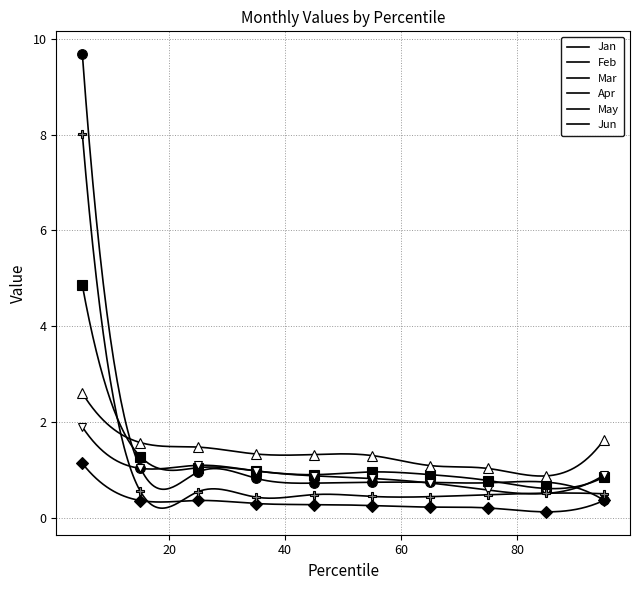

Where is the first local minimum for Jun?

pct35